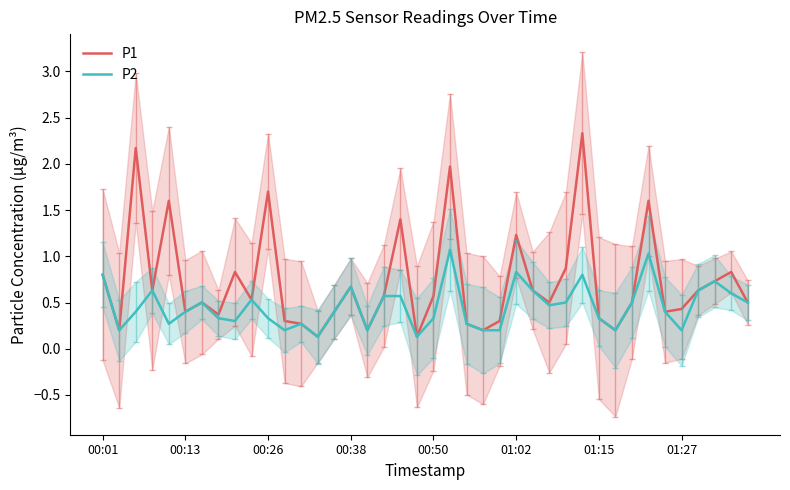

What is the value of the P1 point at the 2nd from the left?

0.2